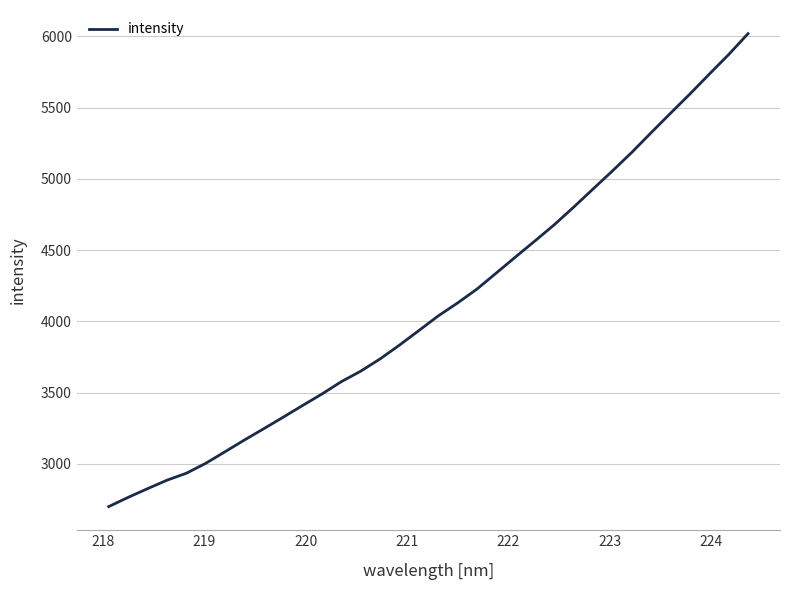

True or false: the data has more than 2 interior local peaks.

False